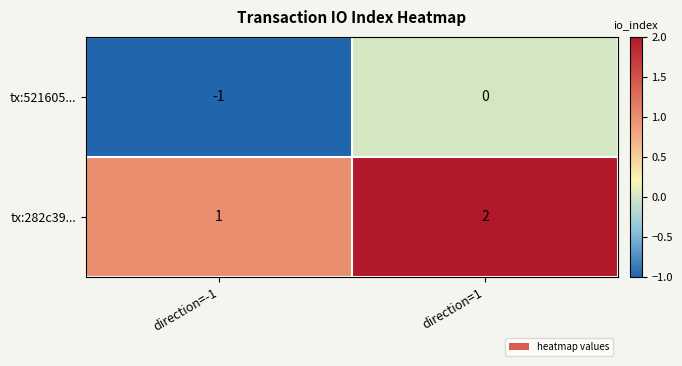

At direction=-1, list the series in order from largest to smallest.

tx:282c39..., tx:521605...